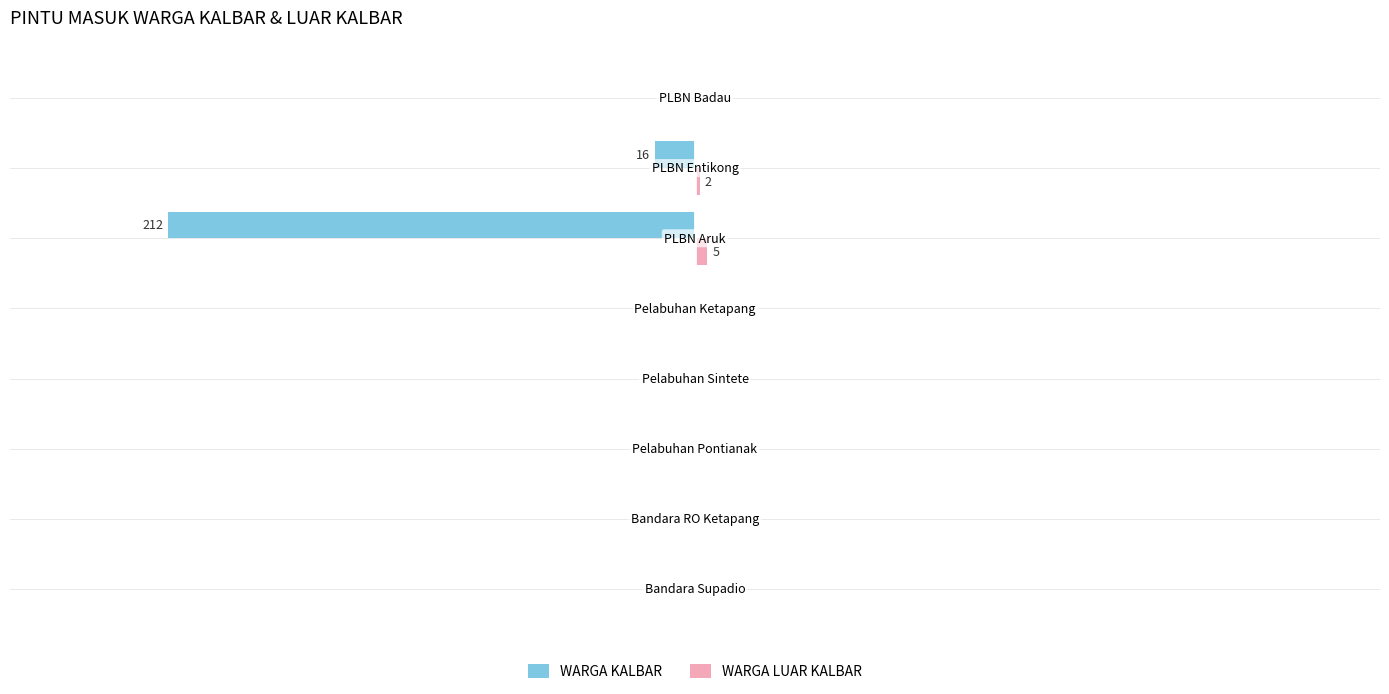

What is the sum of all WARGA KALBAR values?

-228